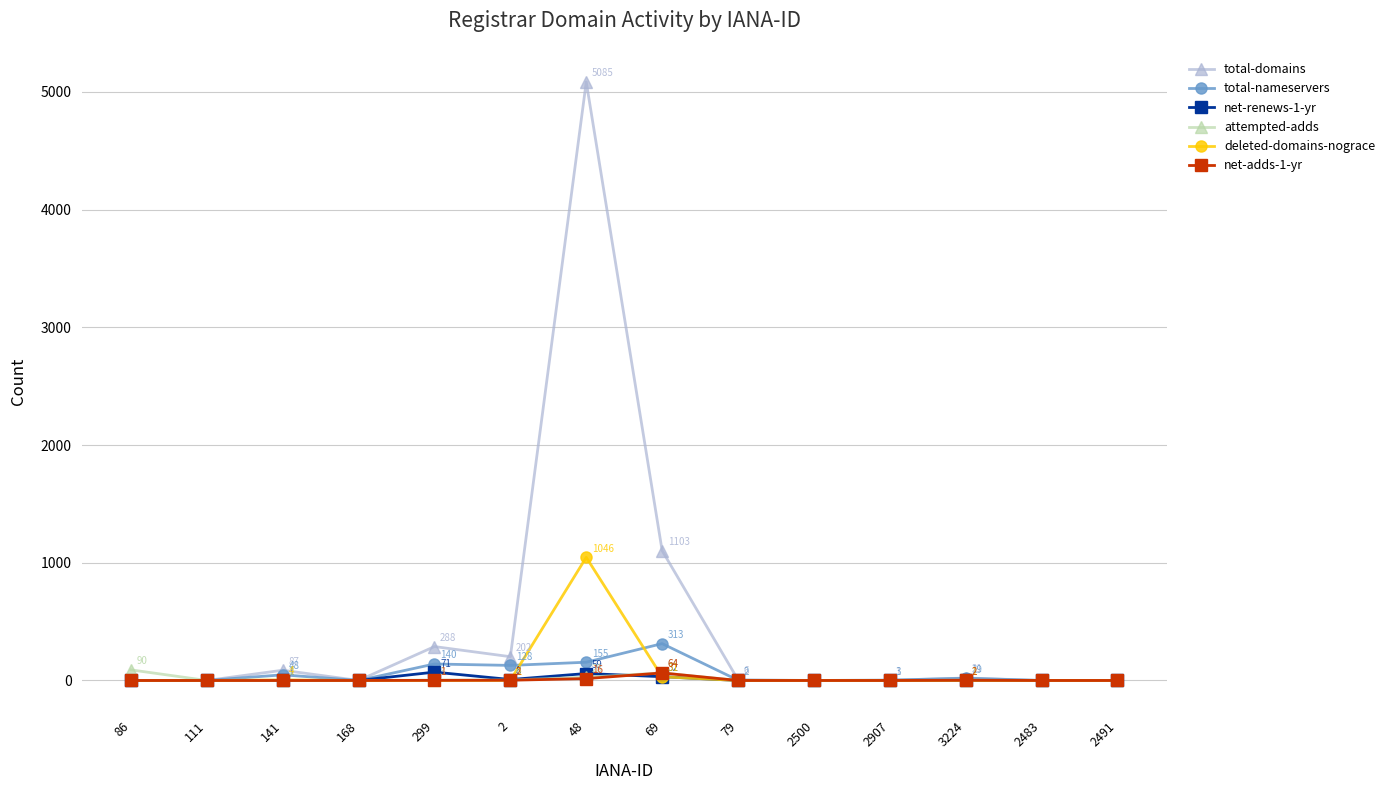

Which series has the widest spread of values?

total-domains